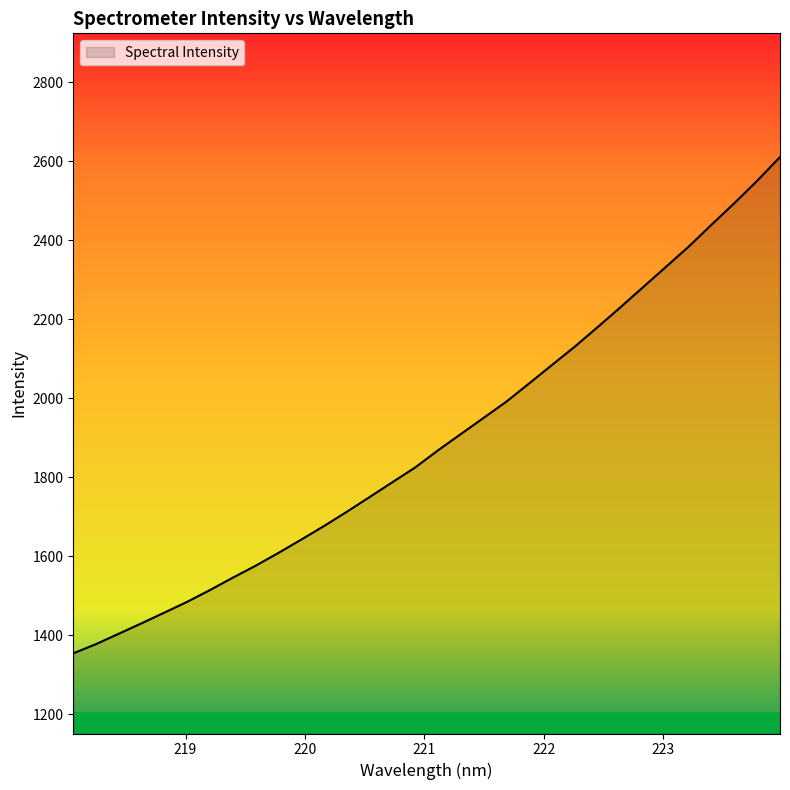

What is the sum of all values?

60630.2